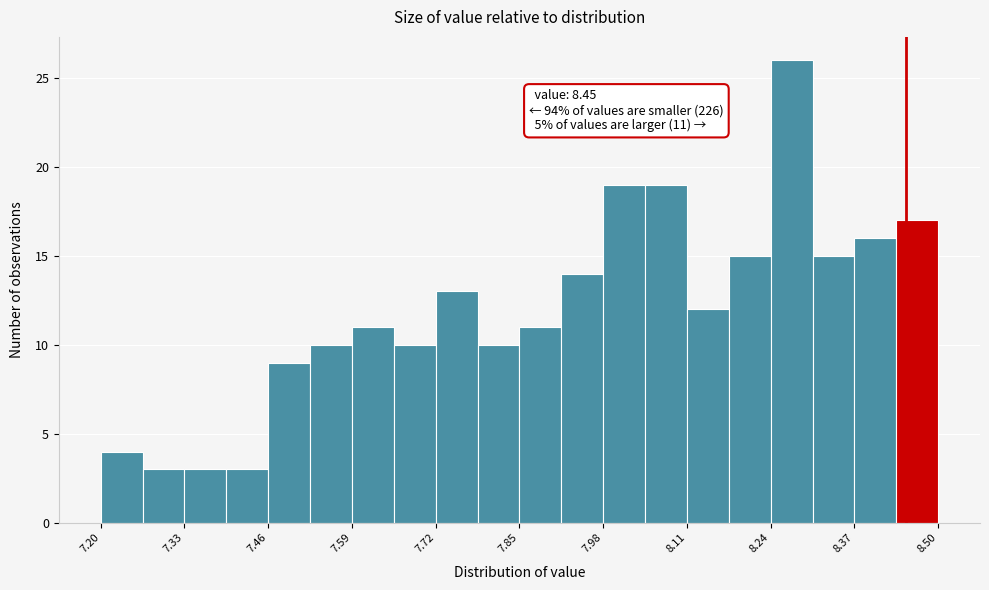

Read against the x-axis, roughly where is the centre of the tallest bar?

8.28